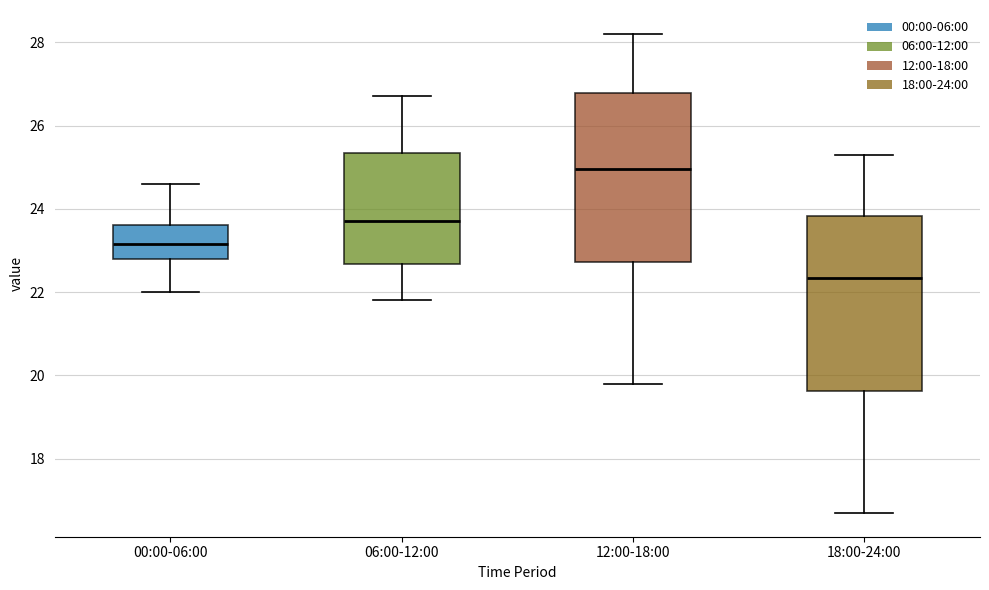

Where does the lower whisker of the box for 12:00-18:00 end on the y-axis? The values are not printed on the chart, so give them approximately, as read against the axis.

19.8